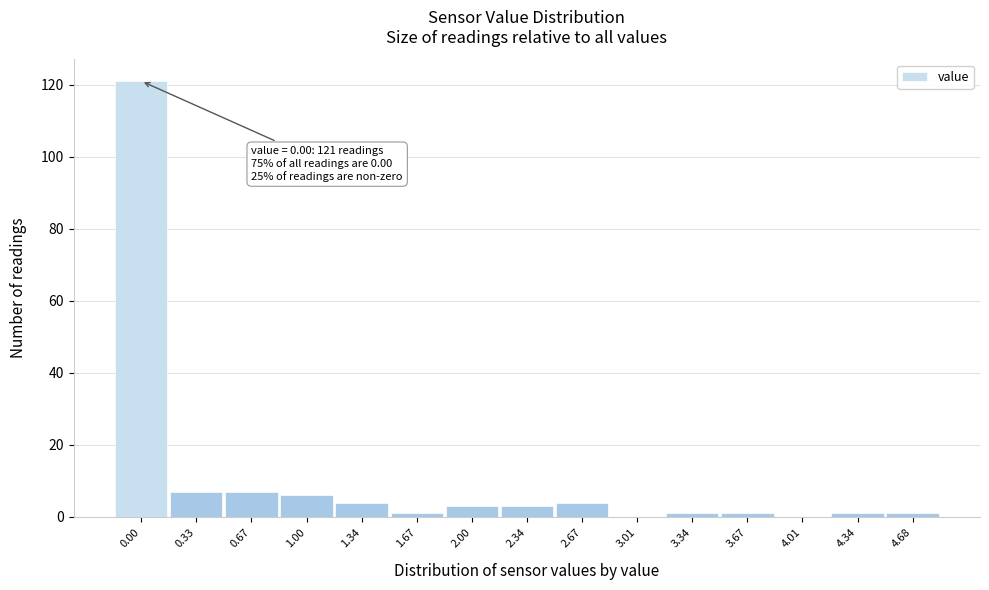

Reading right to left, what are all the values shown in this chart?

4.68=1	4.34=1	4.01=0	3.67=1	3.34=1	3.01=0	2.67=4	2.34=3	2.00=3	1.67=1	1.34=4	1.00=6	0.67=7	0.33=7	0.00=121